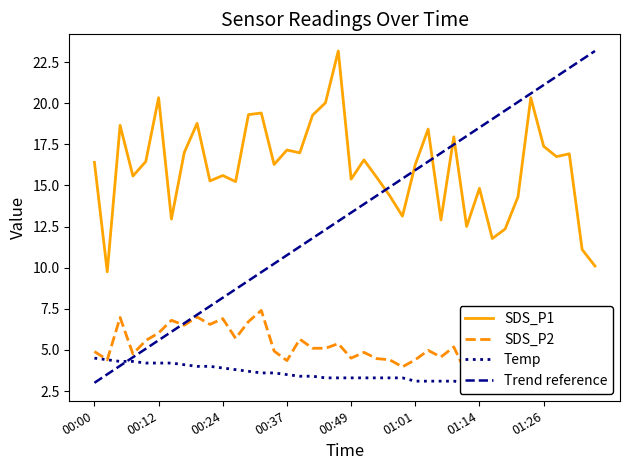

What is the maximum value for SDS_P1?

23.2